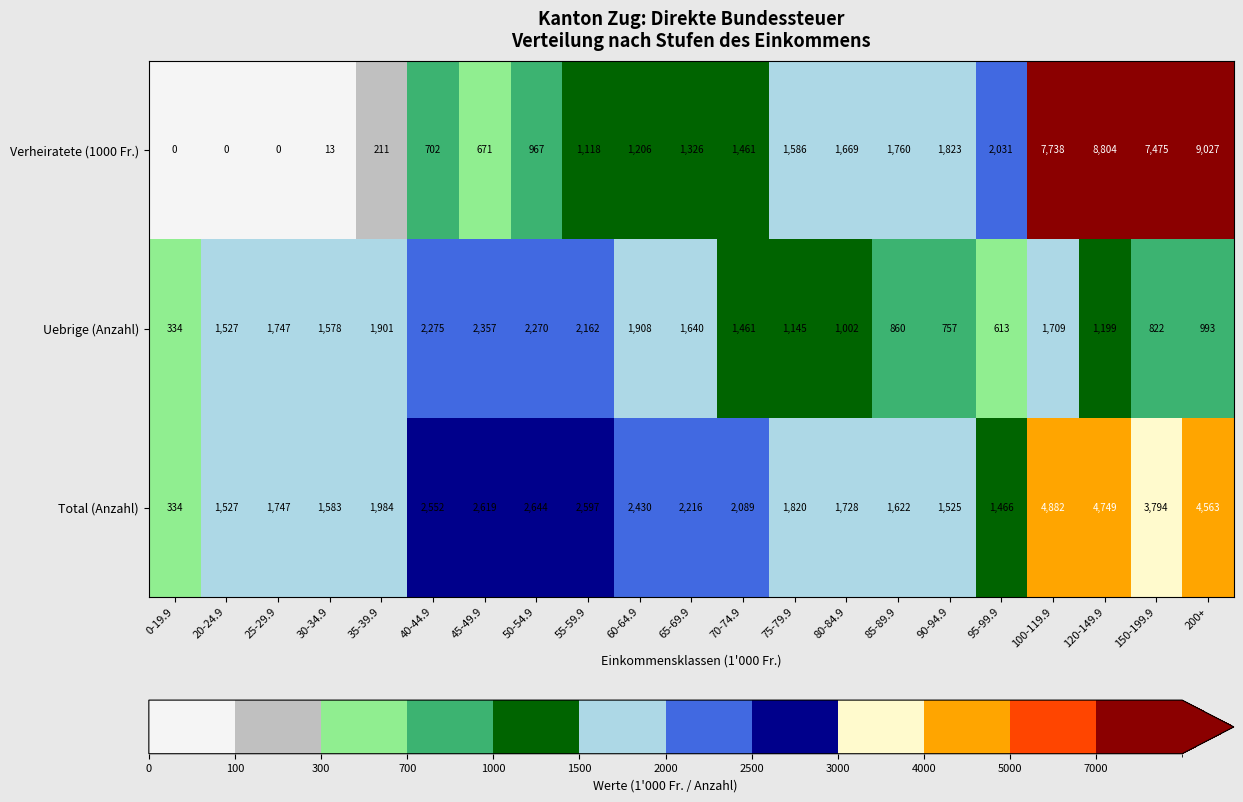

Which label corresponds to the largest value in the chart?

200+